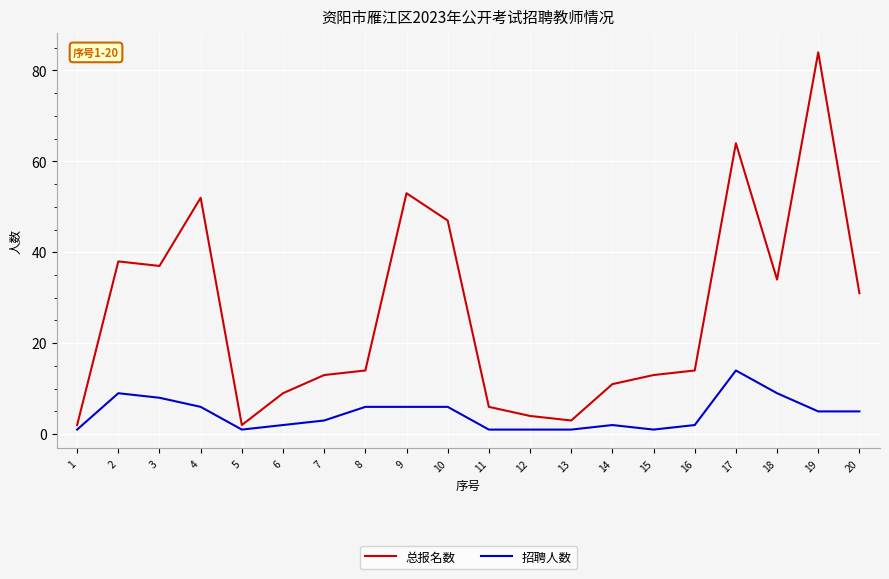

The value of 总报名数 at 6 is 14. True or false?

False